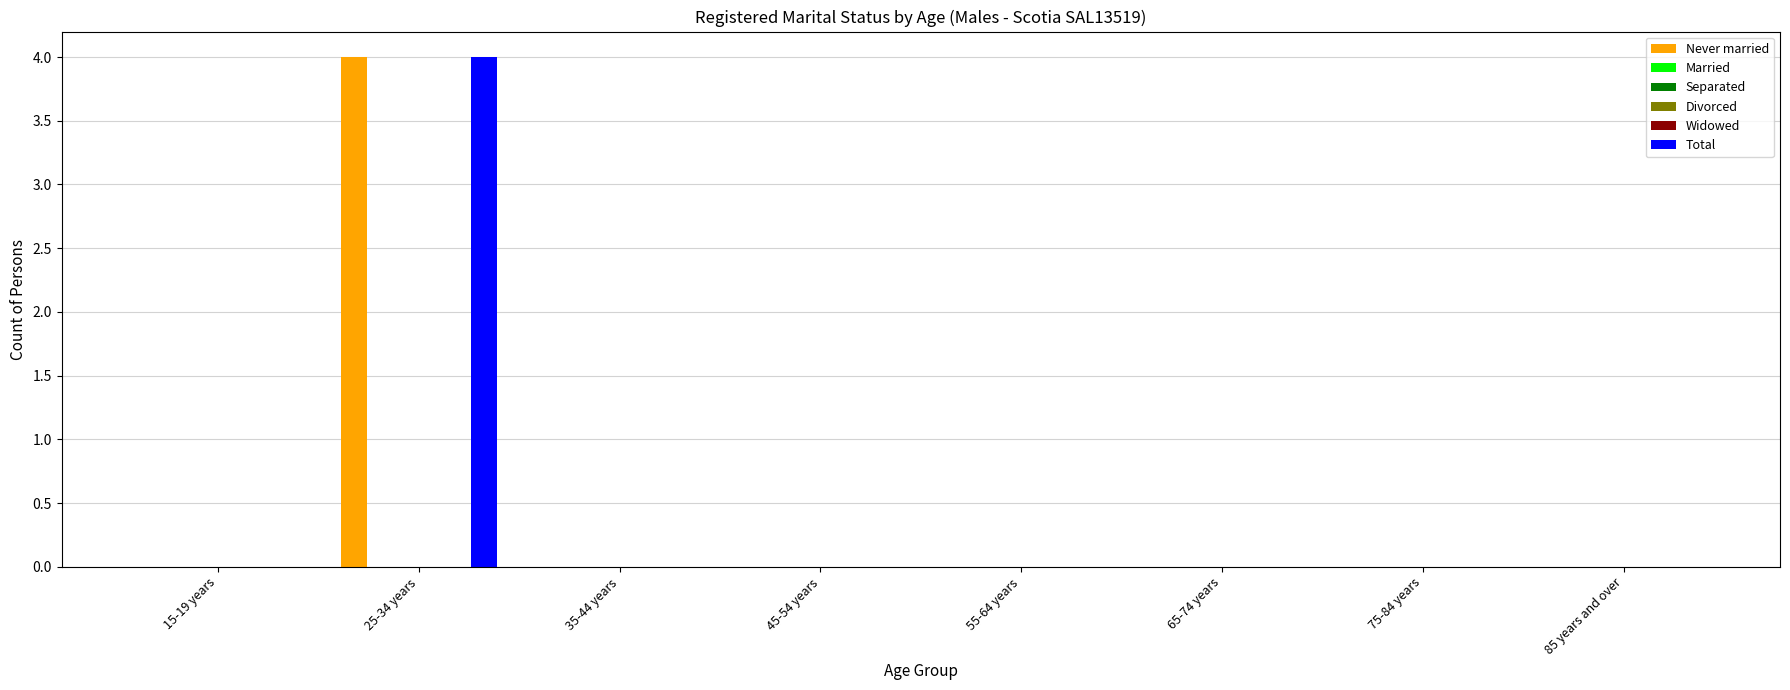

Are the bars horizontal?

No